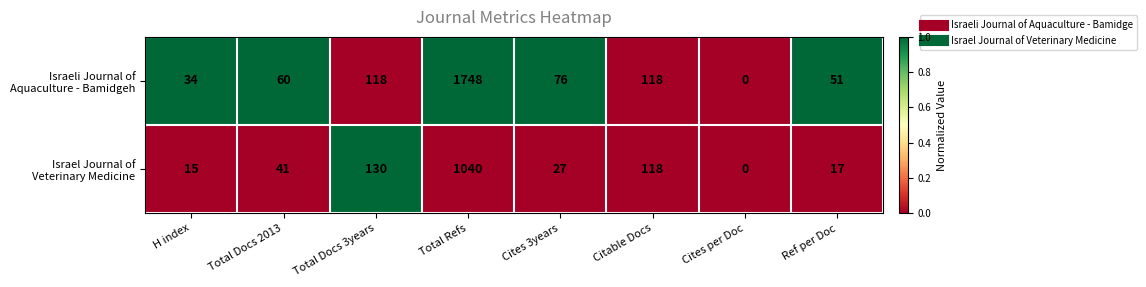

At how many categories does at least one series exceed 15?

7